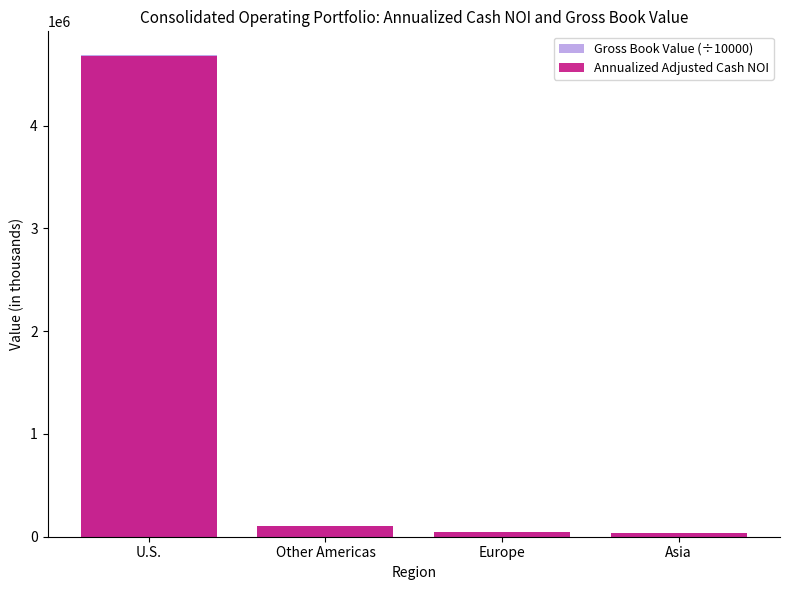

Reading left to right, transcribe all the data shown in this chart.

Gross Book Value (÷10000): 4681987.5	106180.5	44412.7	32169.2
Annualized Adjusted Cash NOI: 4674780.0	106056.0	44304.0	32116.0